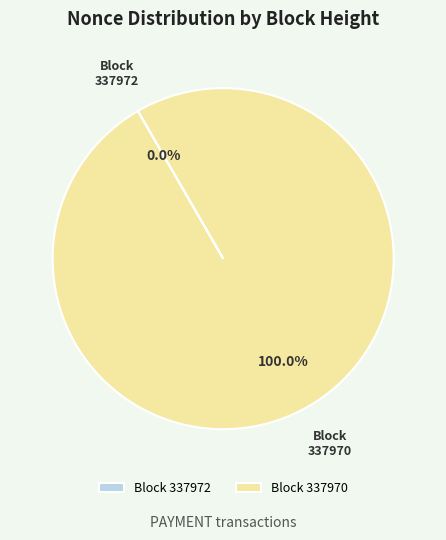

To the nearest percent, what is the difference between the largest and smallest slice percentages?

100%